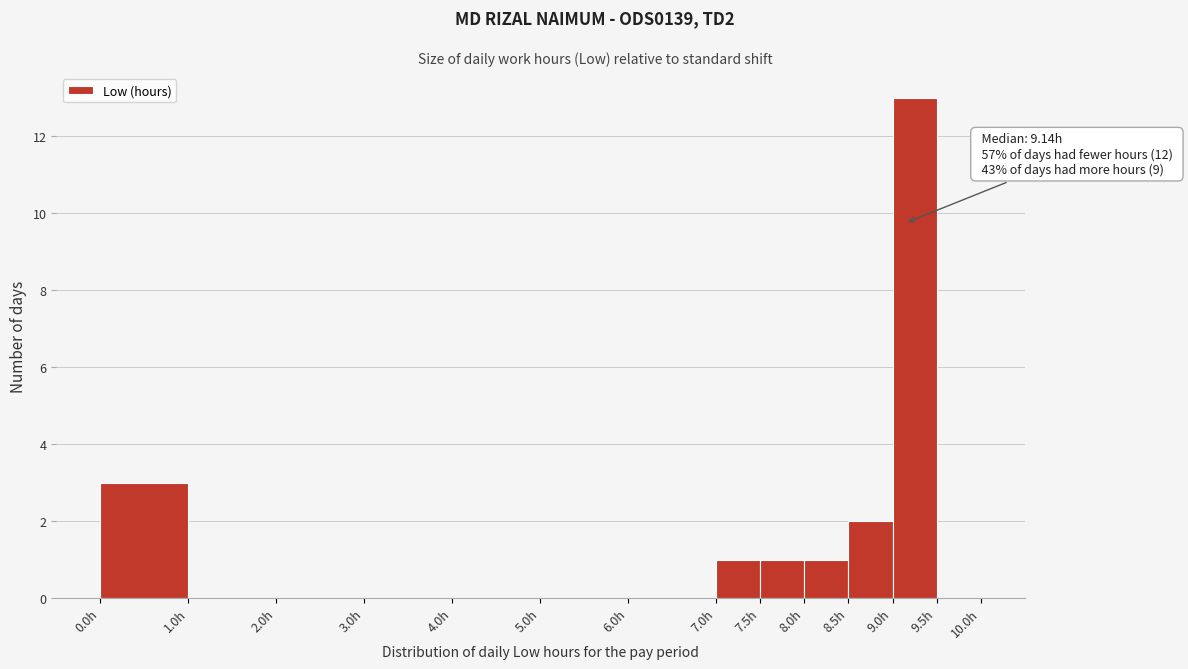

Over which range of the x-axis is the bar tallest?

9.0 to 9.5